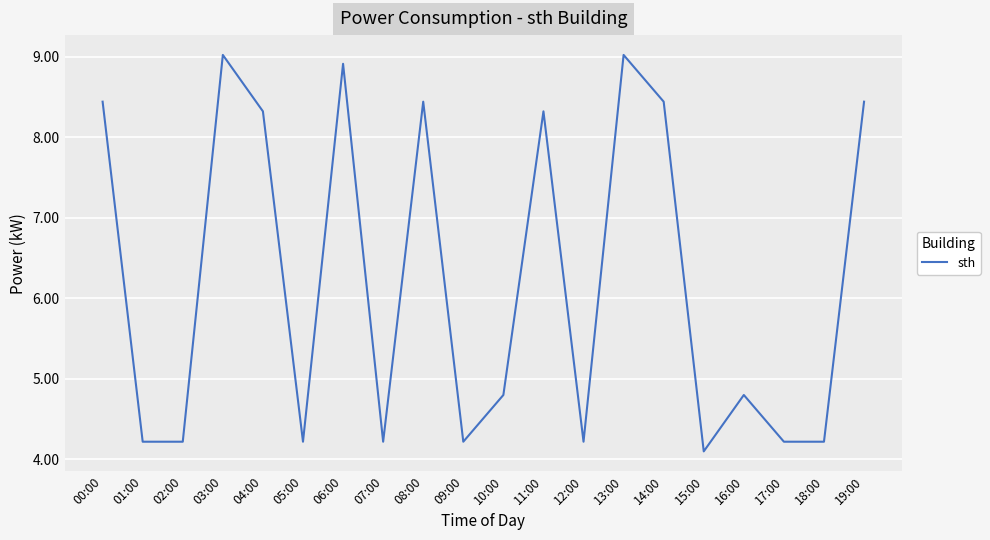

Does the chart have visible grid lines?

Yes